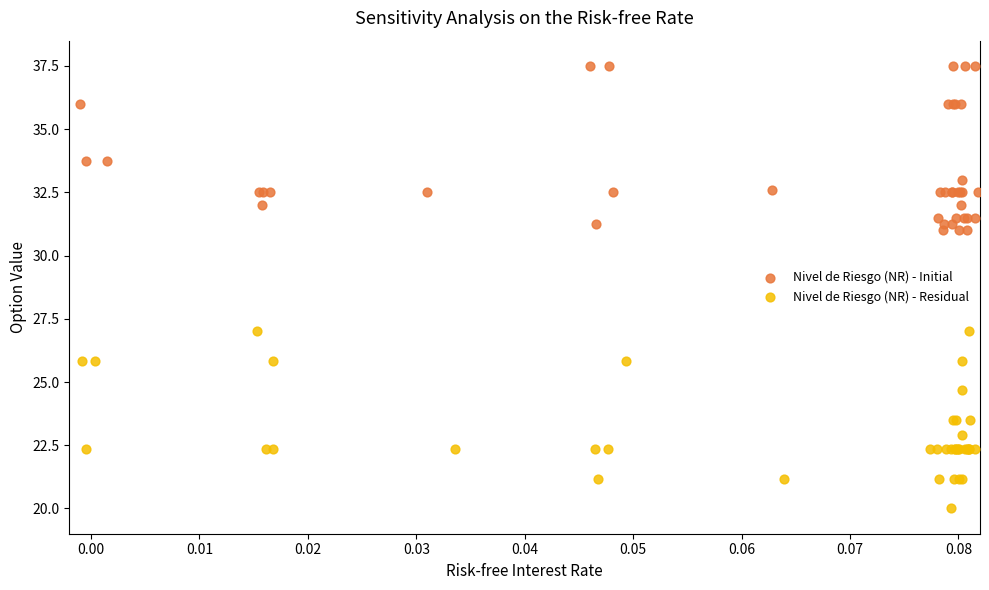

Which series reaches the minimum Y coordinate?

Nivel de Riesgo (NR) - Residual